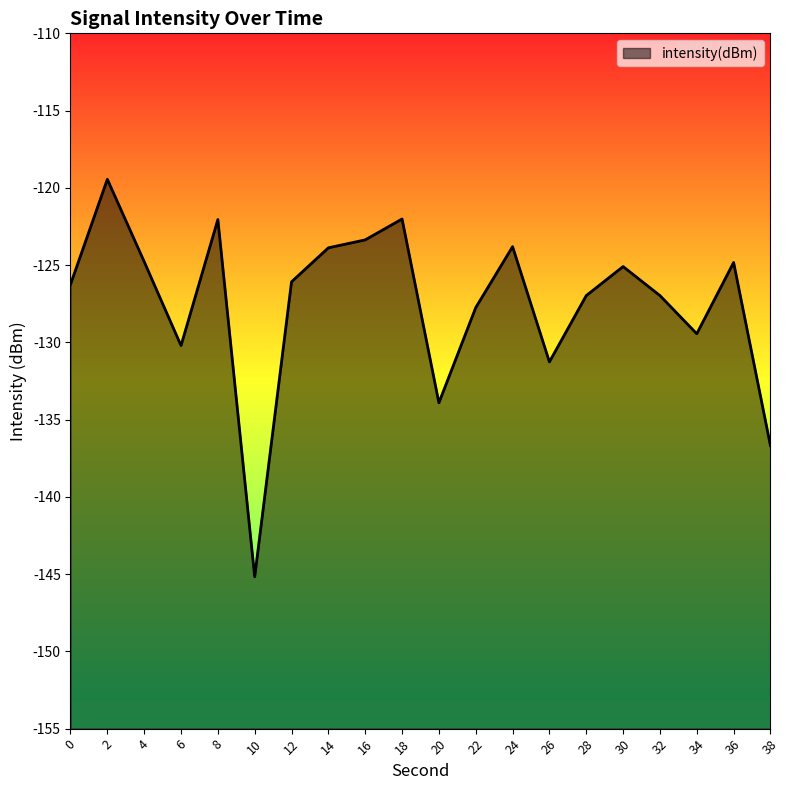

What is the change in value from 14 to 30?

-1.2